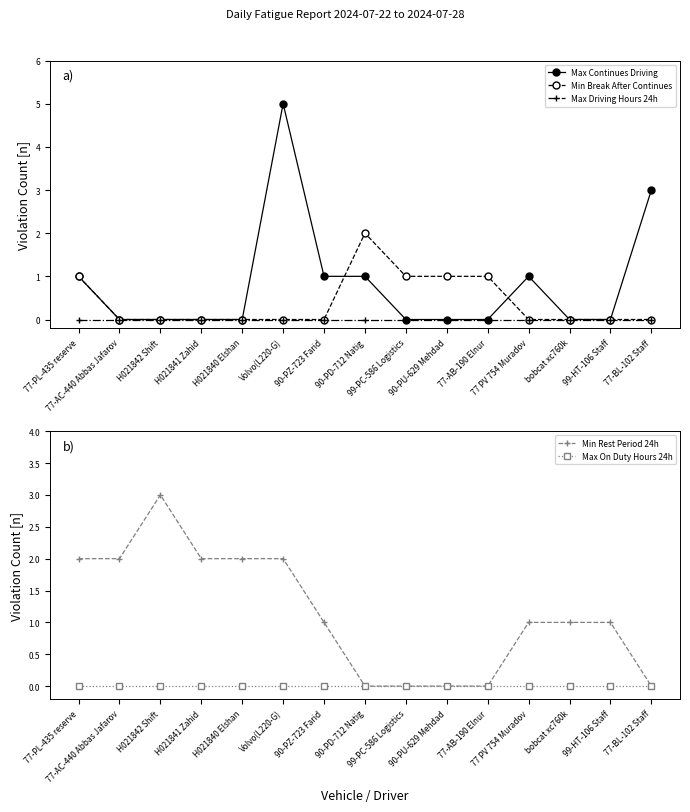

Which has a higher value, 77-AB-190 Elnur or H021840 Elshan?

77-AB-190 Elnur